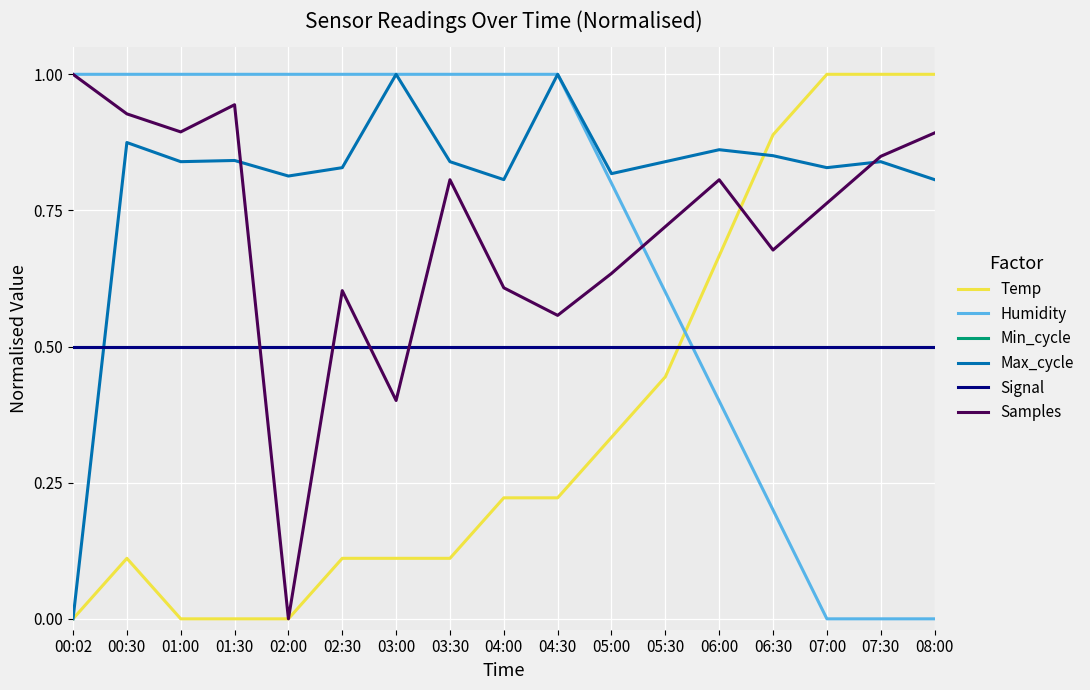

Which series changed the most between 00:02 and 03:00?

Max_cycle